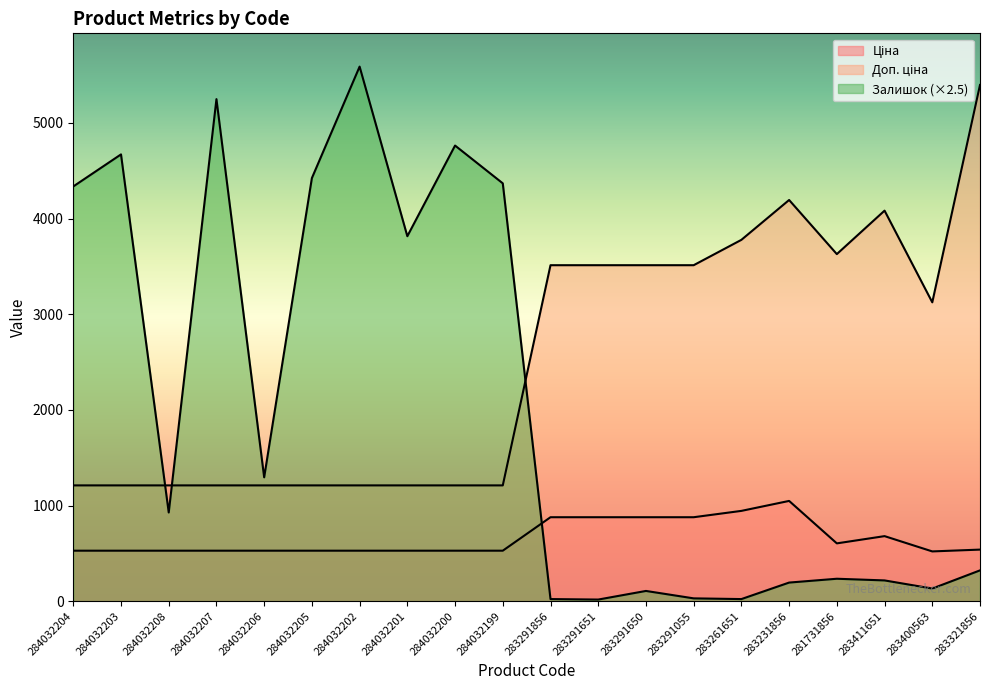

How many categories are shown in the chart?

20